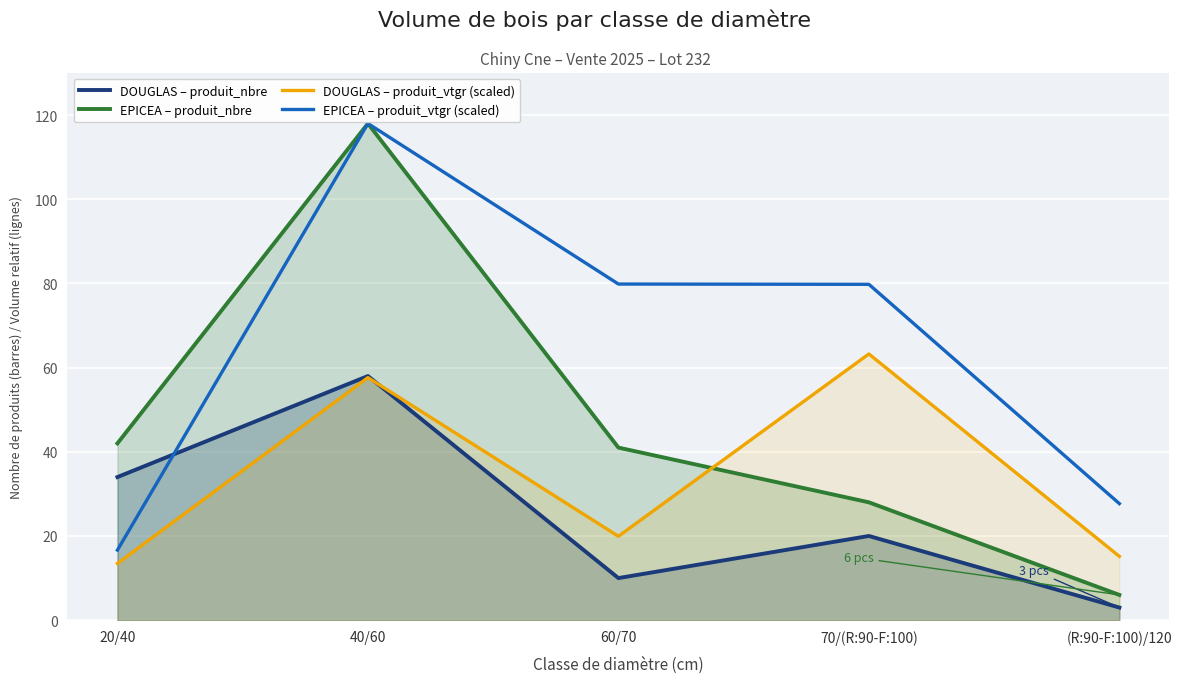

Reading right to left, list all the values displayed in this chart.

DOUGLAS – produit_nbre: (R:90-F:100)/120=3.0	70/(R:90-F:100)=20.0	60/70=10.0	40/60=58.0	20/40=34.0
EPICEA – produit_nbre: (R:90-F:100)/120=6.0	70/(R:90-F:100)=28.0	60/70=41.0	40/60=118.0	20/40=42.0
DOUGLAS – produit_vtgr (scaled): (R:90-F:100)/120=15.2	70/(R:90-F:100)=63.2	60/70=19.9	40/60=57.6	20/40=13.5
EPICEA – produit_vtgr (scaled): (R:90-F:100)/120=27.7	70/(R:90-F:100)=79.8	60/70=79.9	40/60=118.0	20/40=16.6